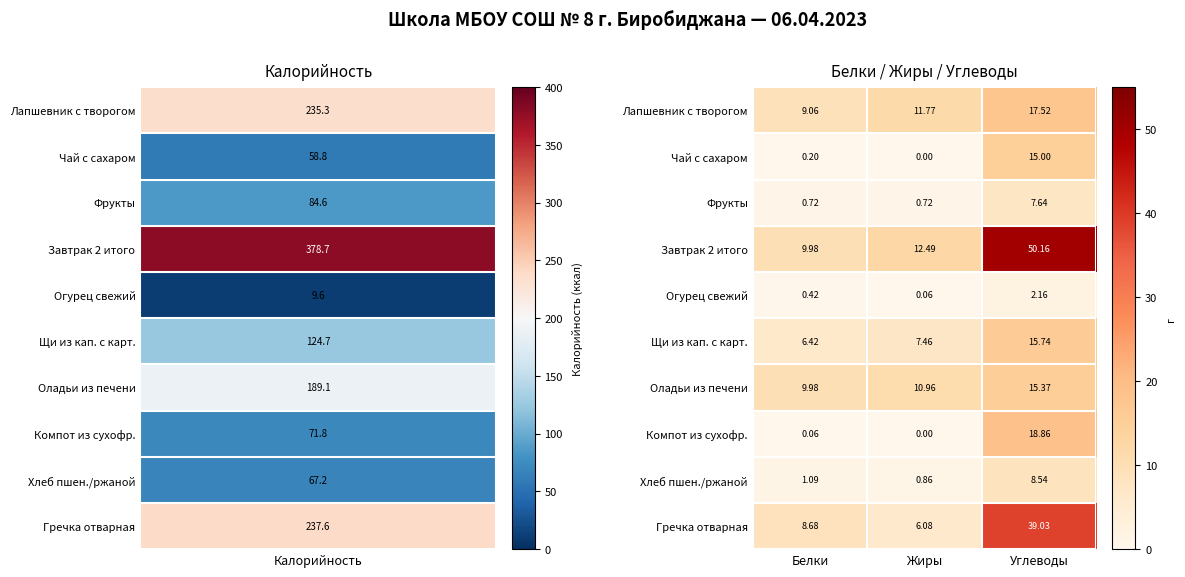

Rank the categories by Огурец свежий value from highest to lowest.

Углеводы, Белки, Жиры